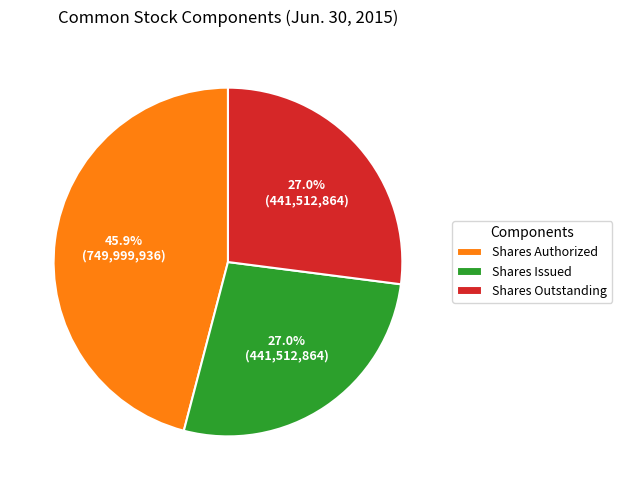

What is the ratio of the value at Shares Authorized to the value at Shares Outstanding?

1.7